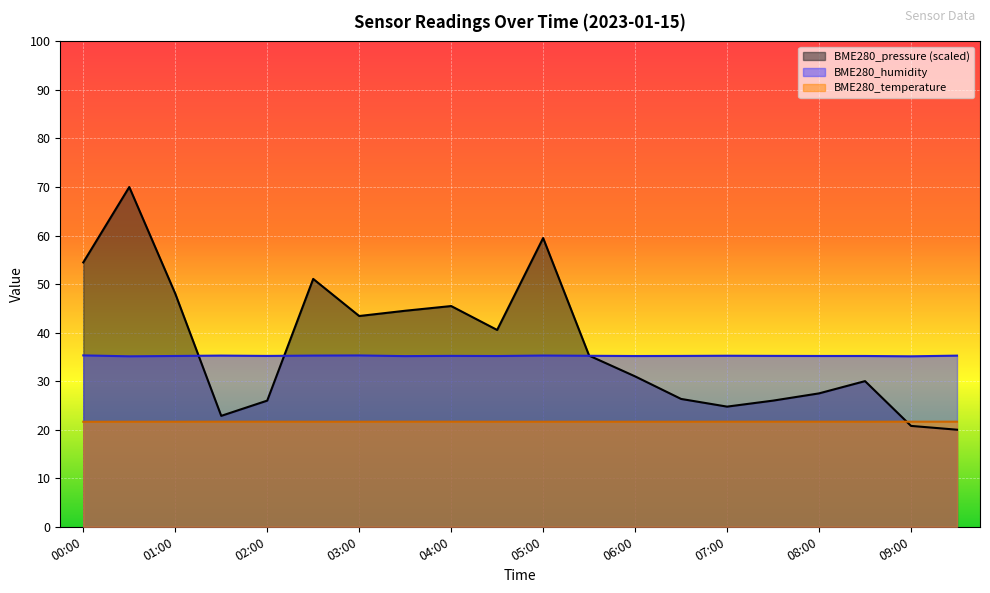

What is the sum of all BME280_temperature values?

432.9